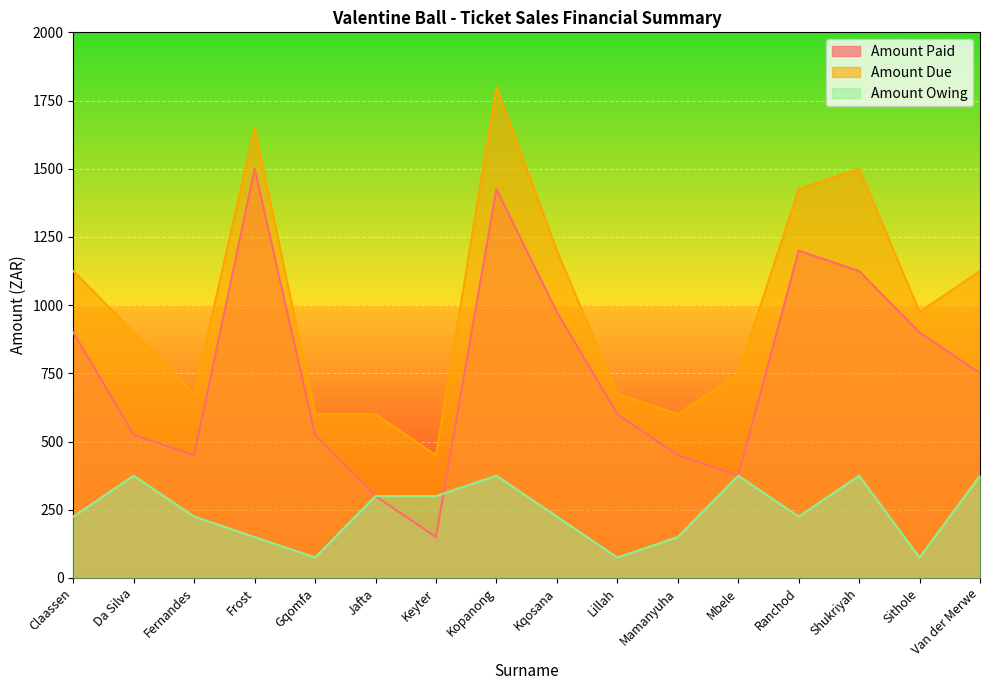

List the series in order of their overall mean, lowest first.

Amount Owing, Amount Paid, Amount Due